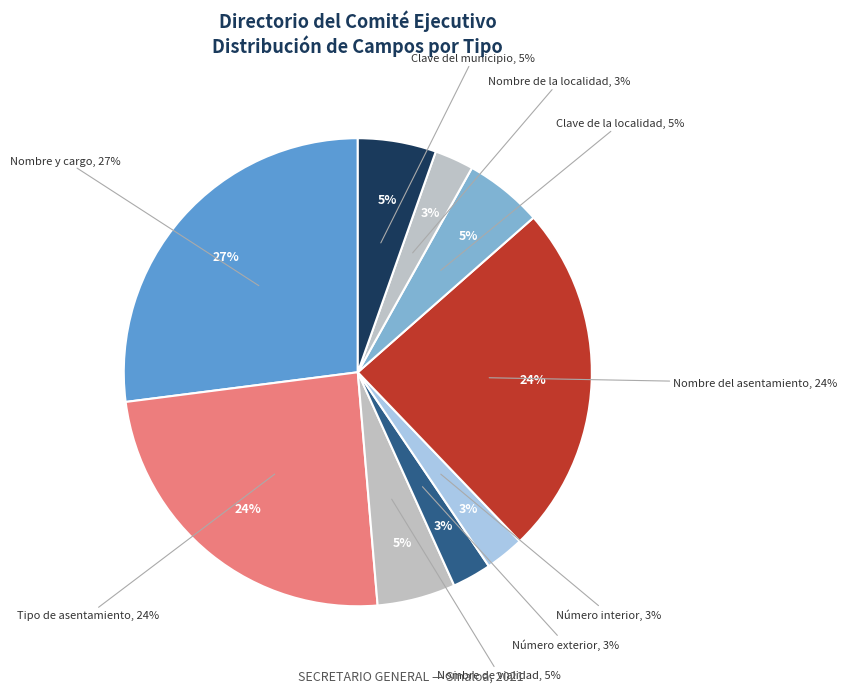

Does any single category account for the majority?

No